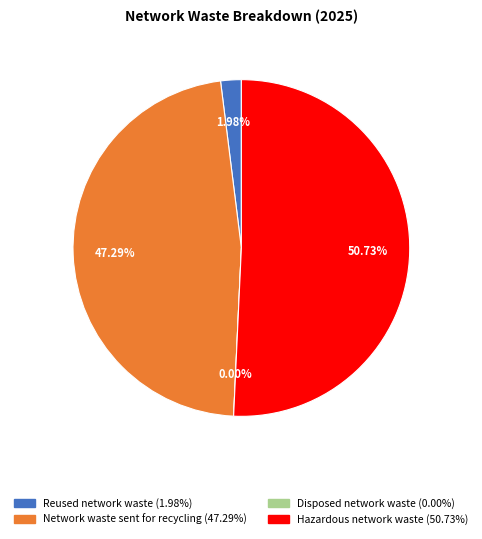

To the nearest percent, what is the difference between the largest and smallest slice percentages?

51%